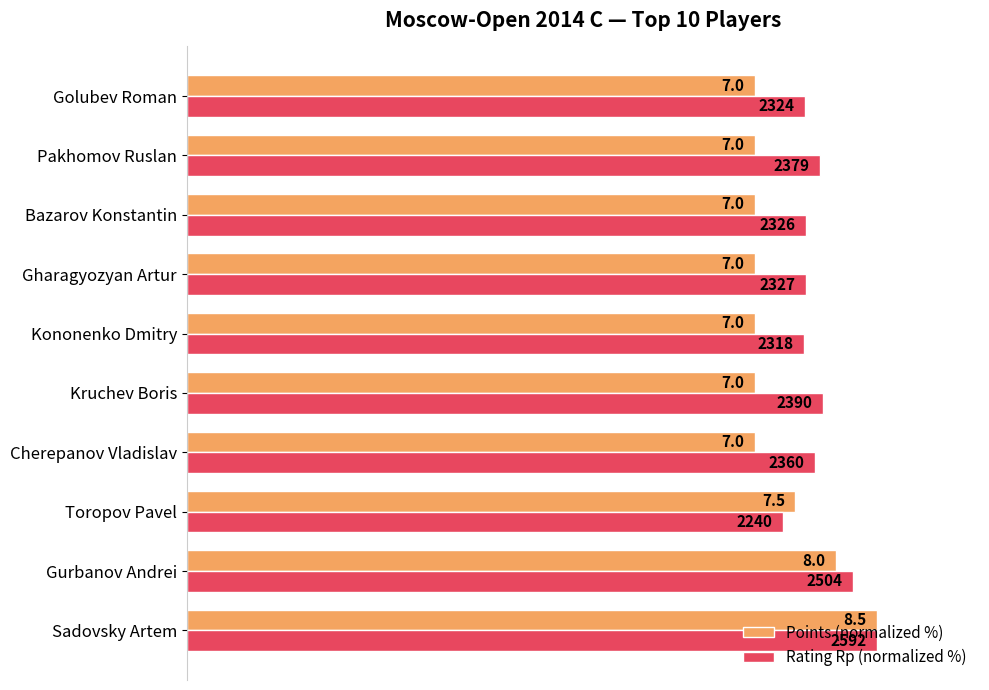

What are all the series names shown in the legend?

Points (normalized %), Rating Rp (normalized %)